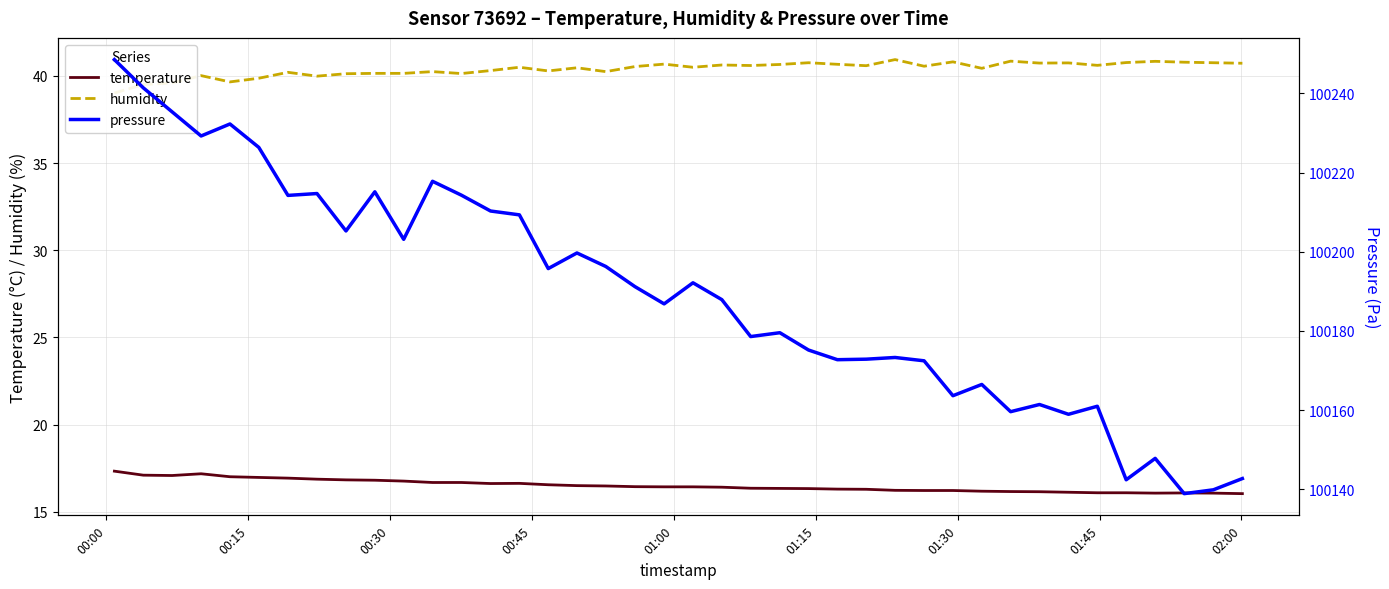

What is the highest value of the temperature series?

17.3